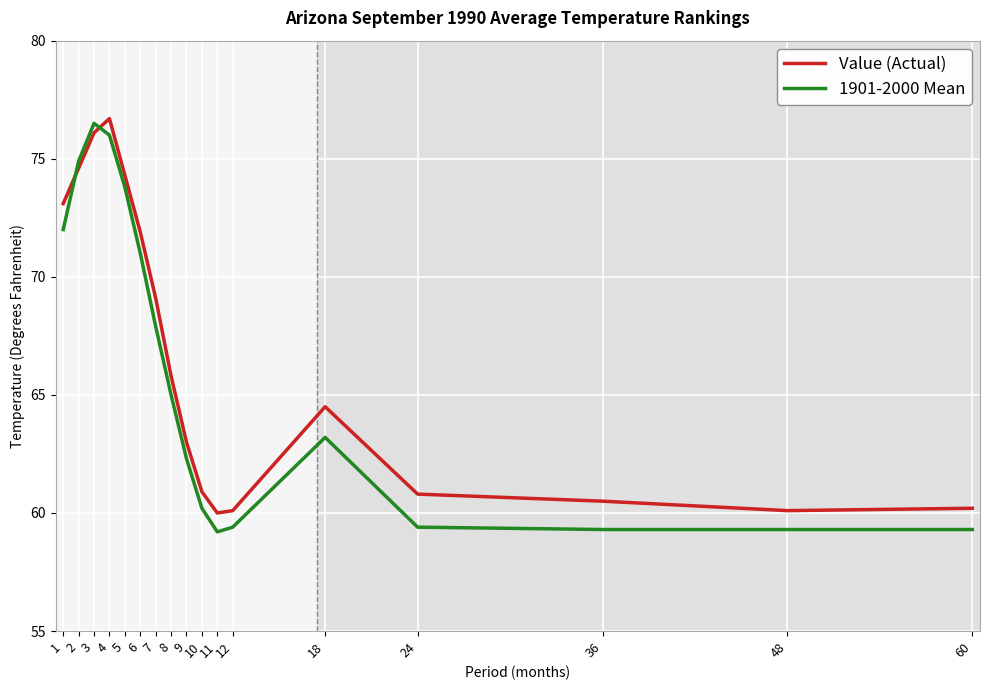

What is the difference between the highest and lowest values at 8?

0.8